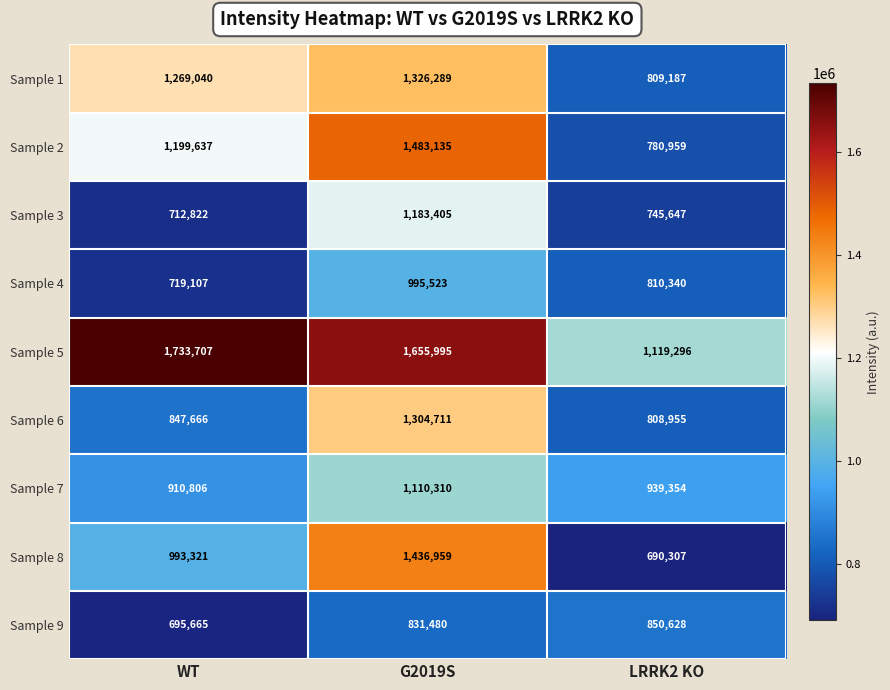

What is the greatest value displayed?

1733707